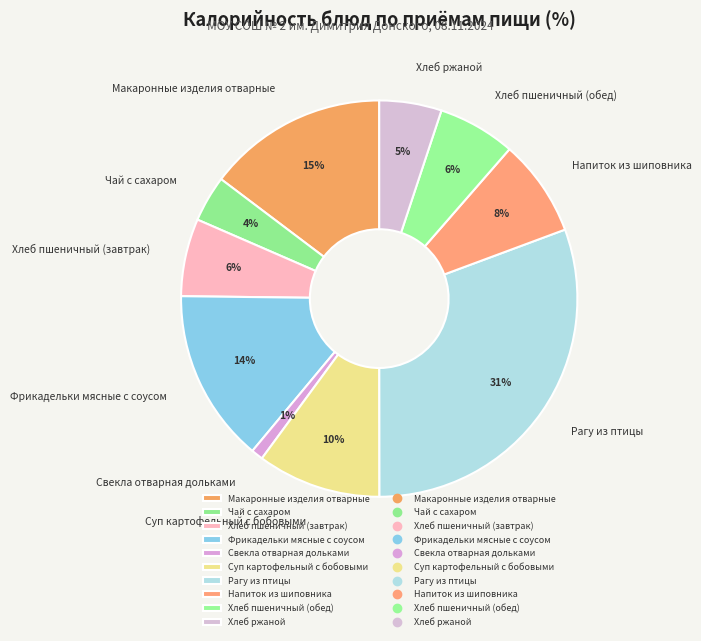

What percentage is the Чай с сахаром slice, to the nearest percent?

4%